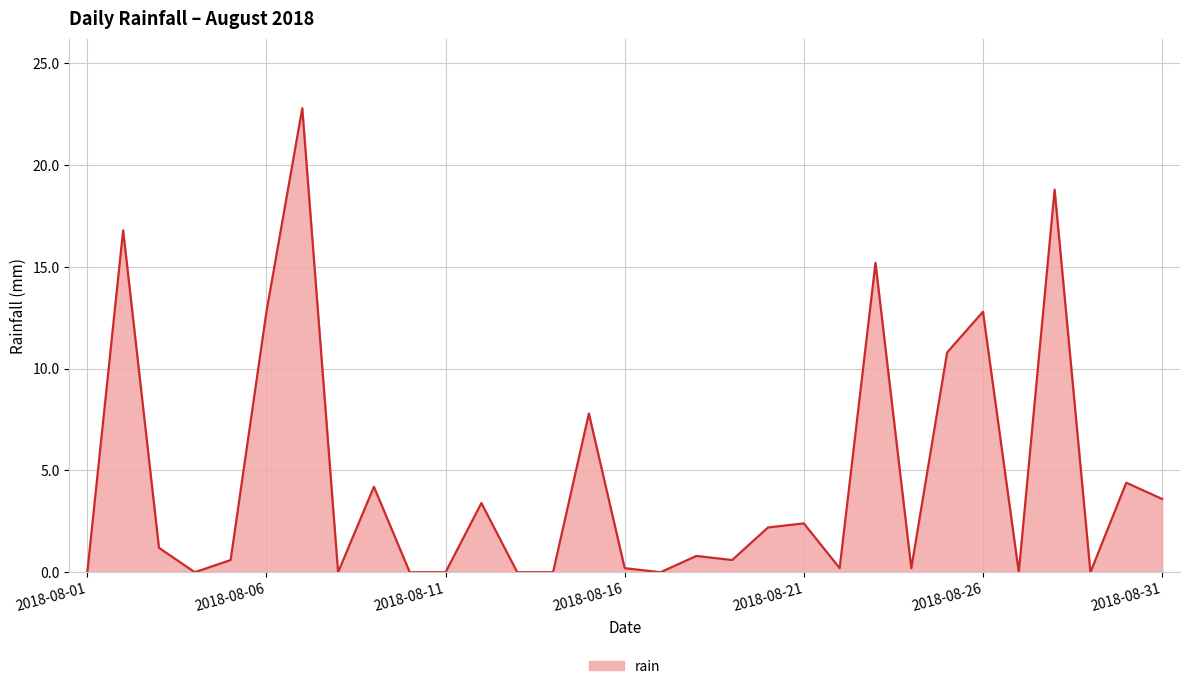

What is the maximum value shown in the chart?

22.8